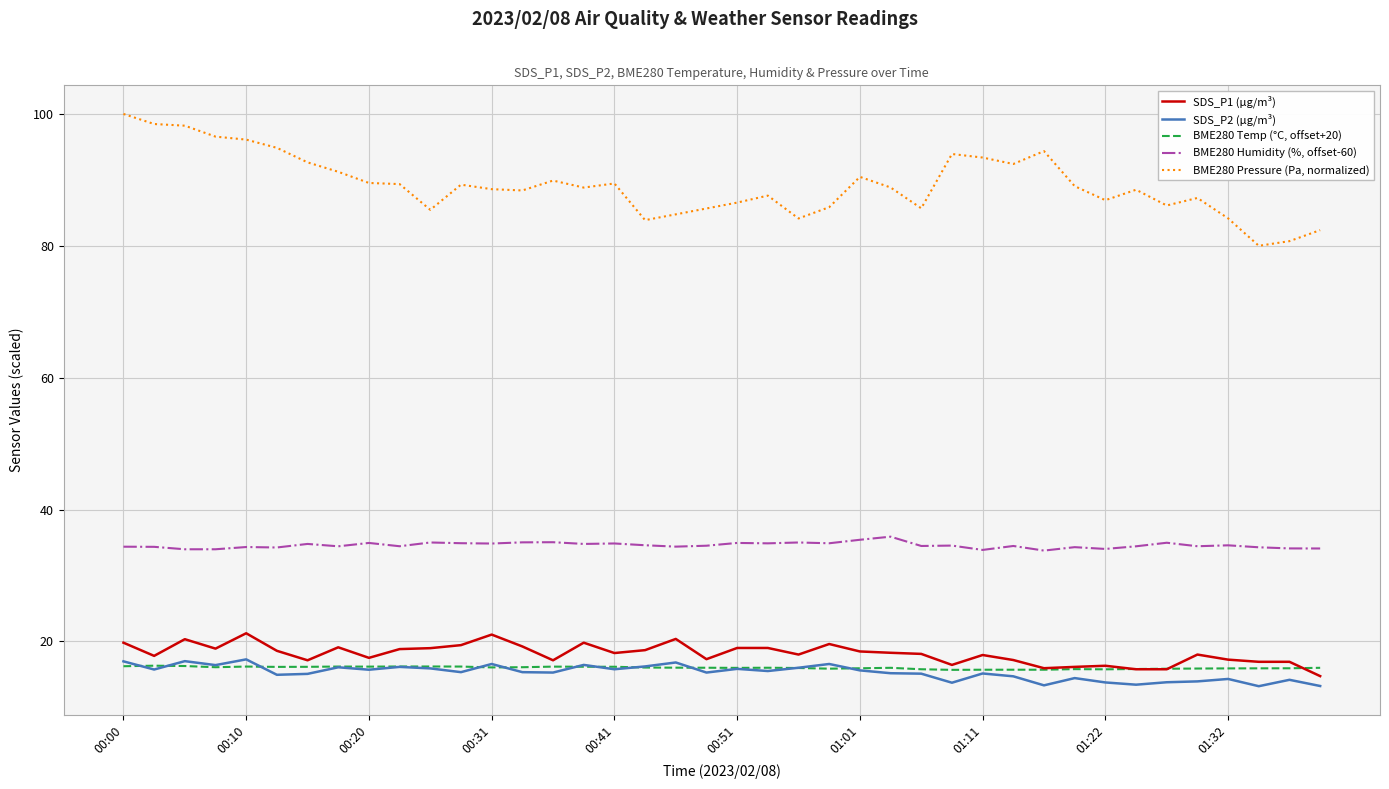

Which series has the largest total across all categories?

BME280 Pressure (Pa, normalized)